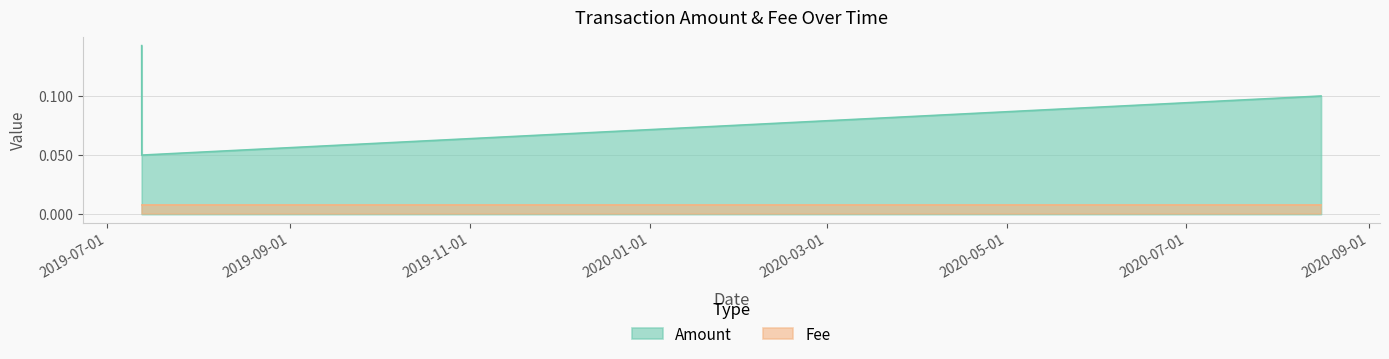

List the labels in order of value, largest first.

2019-07-12 18:45:38, 2020-08-15 15:07:39, 2019-07-12 19:27:35